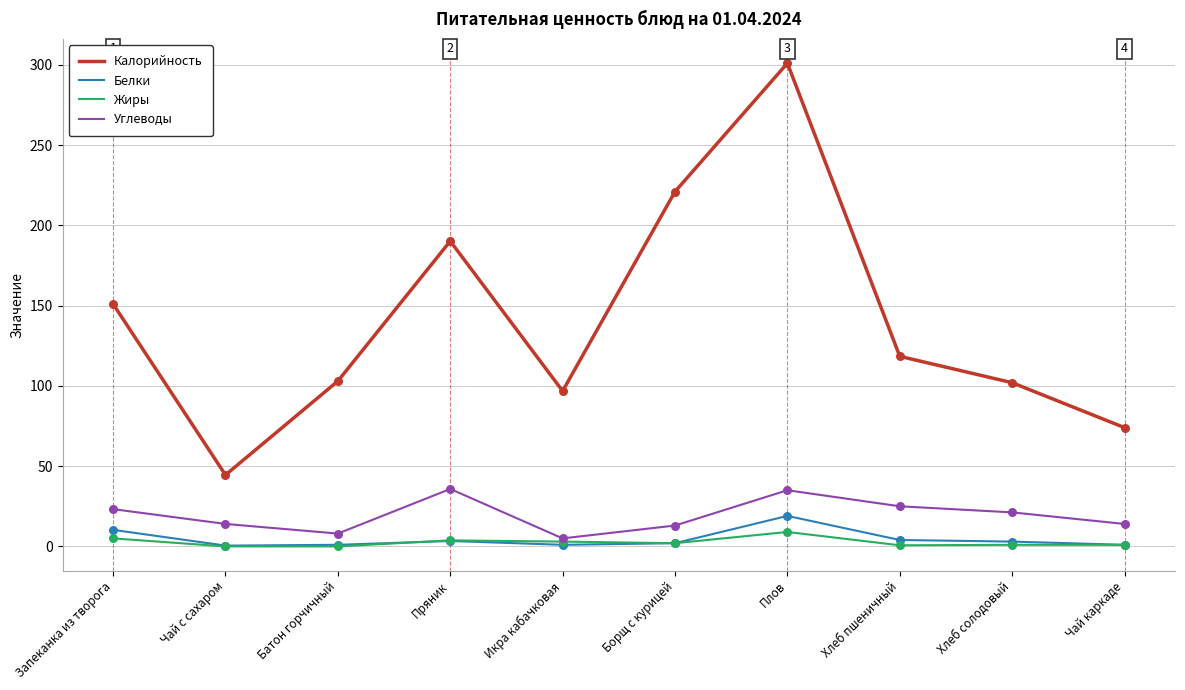

Which series has the largest total across all categories?

Калорийность